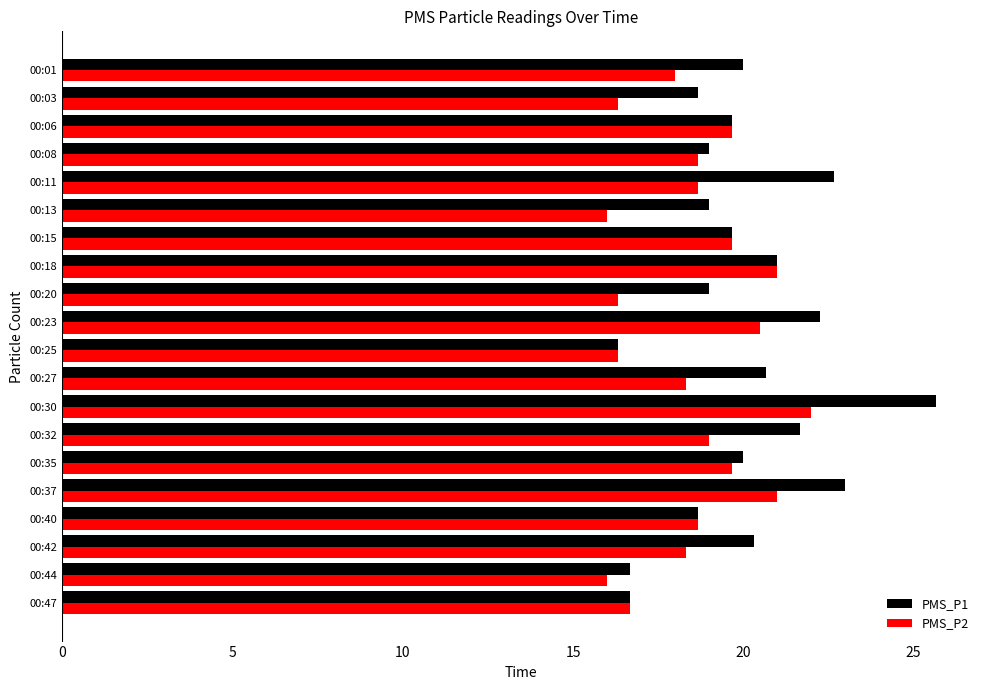

List the series in order of their peak value, highest first.

PMS_P1, PMS_P2